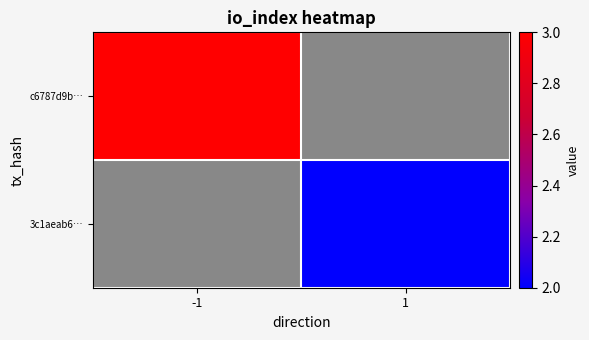

True or false: 3c1aeab6… has a value of 2.0 at 1.

True